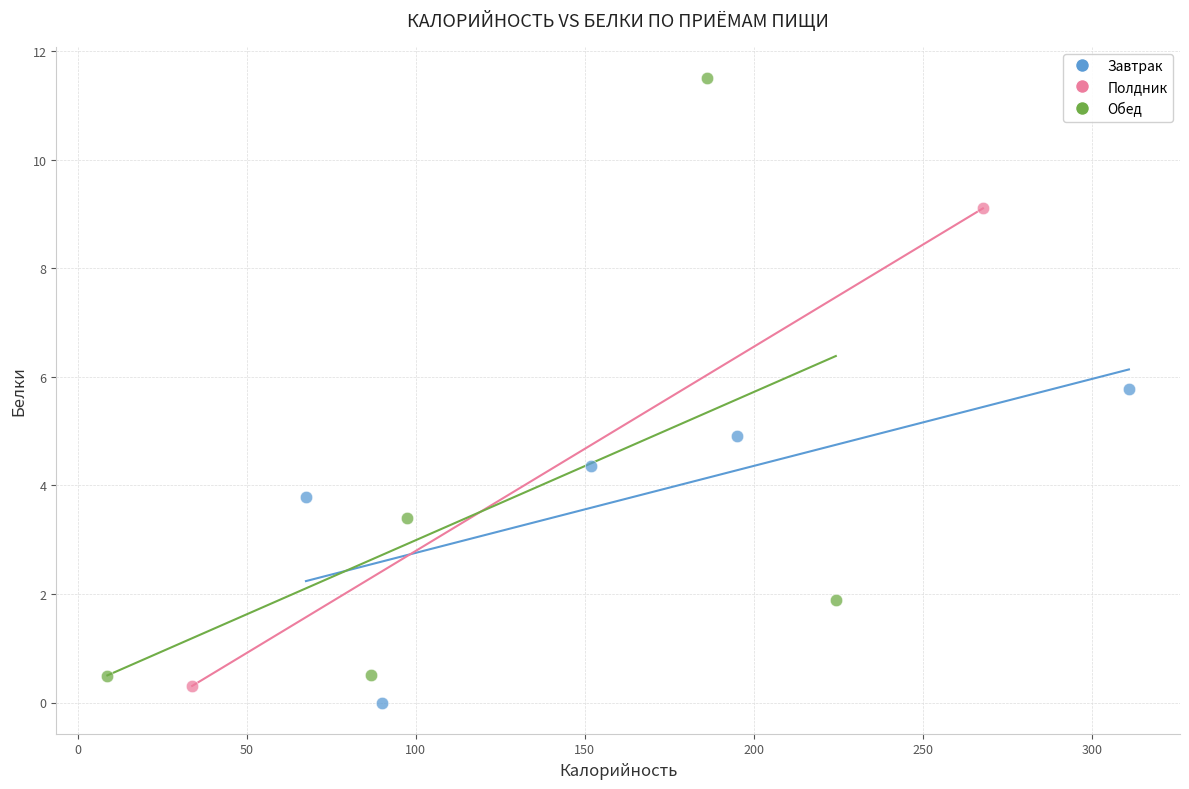

Which series contains the lowest Y value?

Завтрак